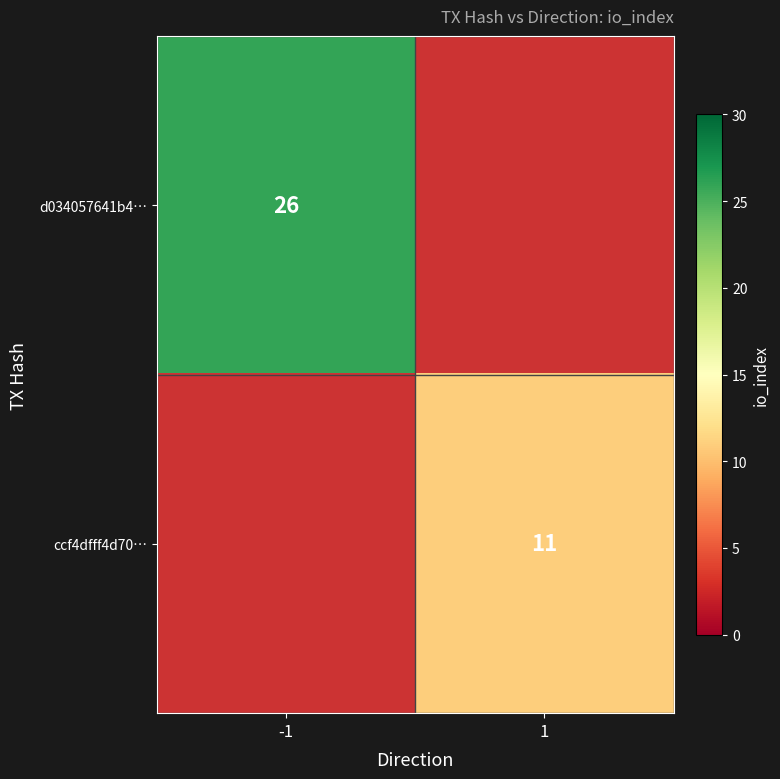

The ccf4dfff4d70… series shows 19.5 at 1. True or false?

False